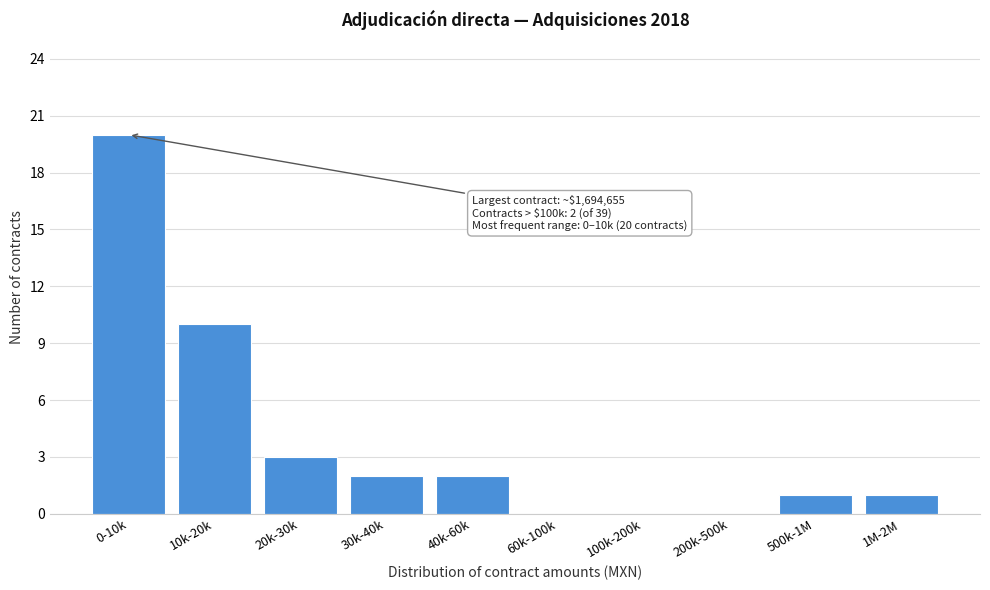

Reading right to left, transcribe all the data shown in this chart.

1M-2M=1	500k-1M=1	200k-500k=0	100k-200k=0	60k-100k=0	40k-60k=2	30k-40k=2	20k-30k=3	10k-20k=10	0-10k=20